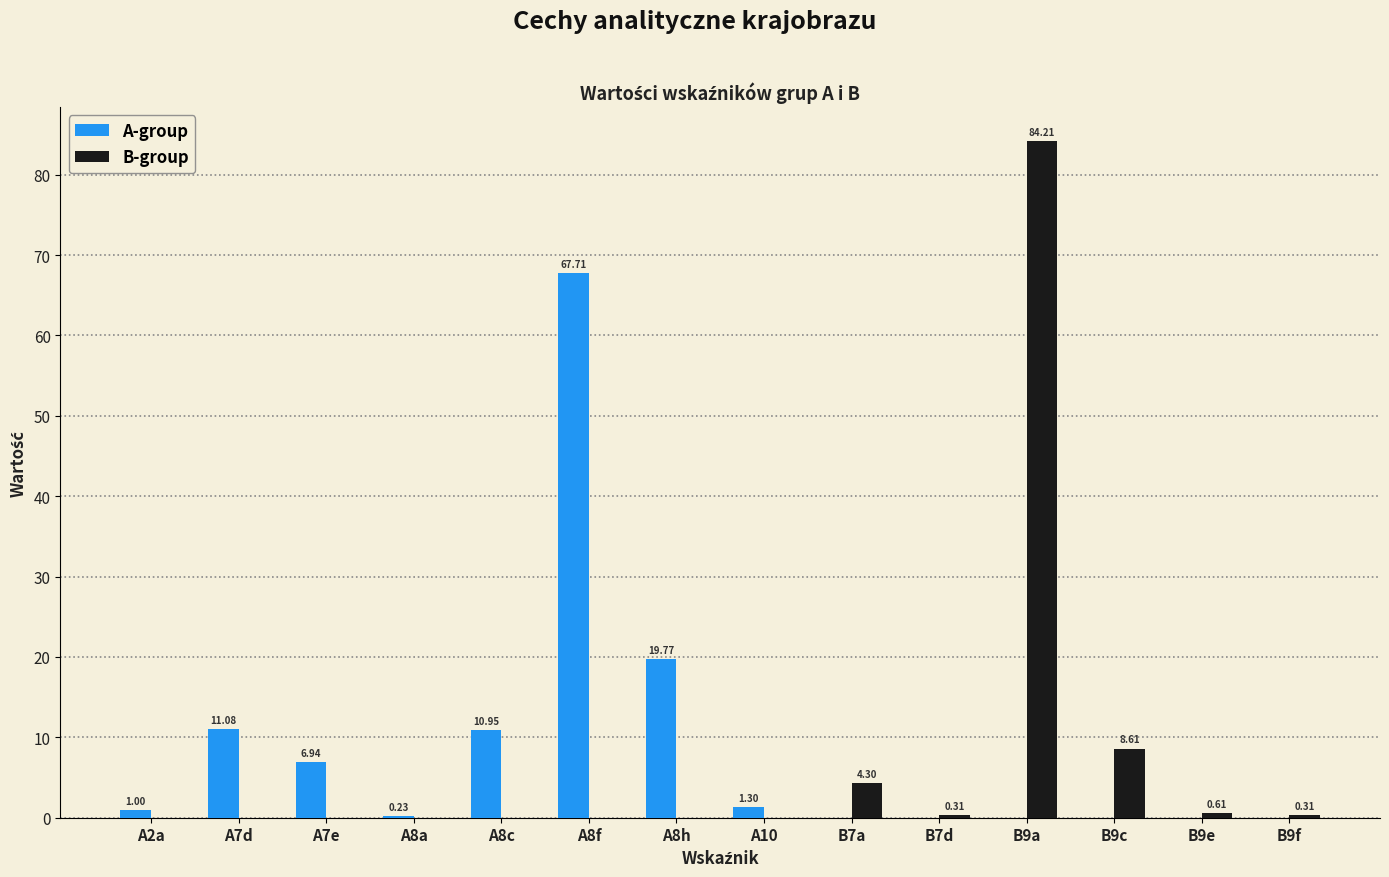

At which category is the sum across all series the highest?

B9a